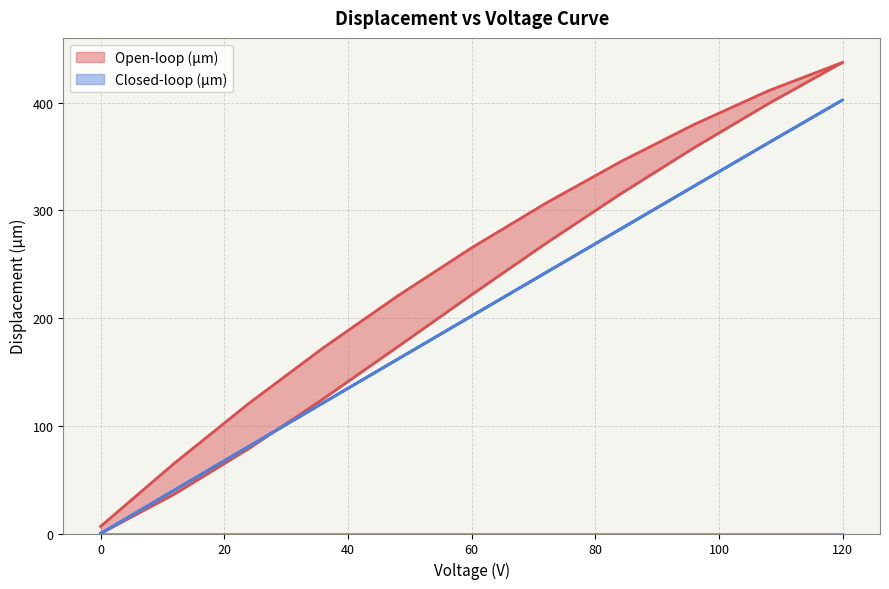

Reading left to right, list all the values displayed in this chart.

Open-loop (µm): 0=0.0	12=36.8	24=78.9	36=125.0	48=173.2	60=221.7	72=269.3	84=315.0	96=358.2	108=399.1	120=437.4	108=411.0	96=379.8	84=344.9	72=306.7	60=265.2	48=220.4	36=172.4	24=120.9	12=65.6	0=6.6
Closed-loop (µm): 0=0.0	12=40.6	24=81.0	36=121.3	48=161.6	60=201.8	72=242.1	84=282.3	96=322.5	108=362.7	120=402.6	108=362.7	96=322.7	84=282.6	72=242.4	60=202.1	48=161.8	36=121.4	24=81.0	12=40.5	0=0.0